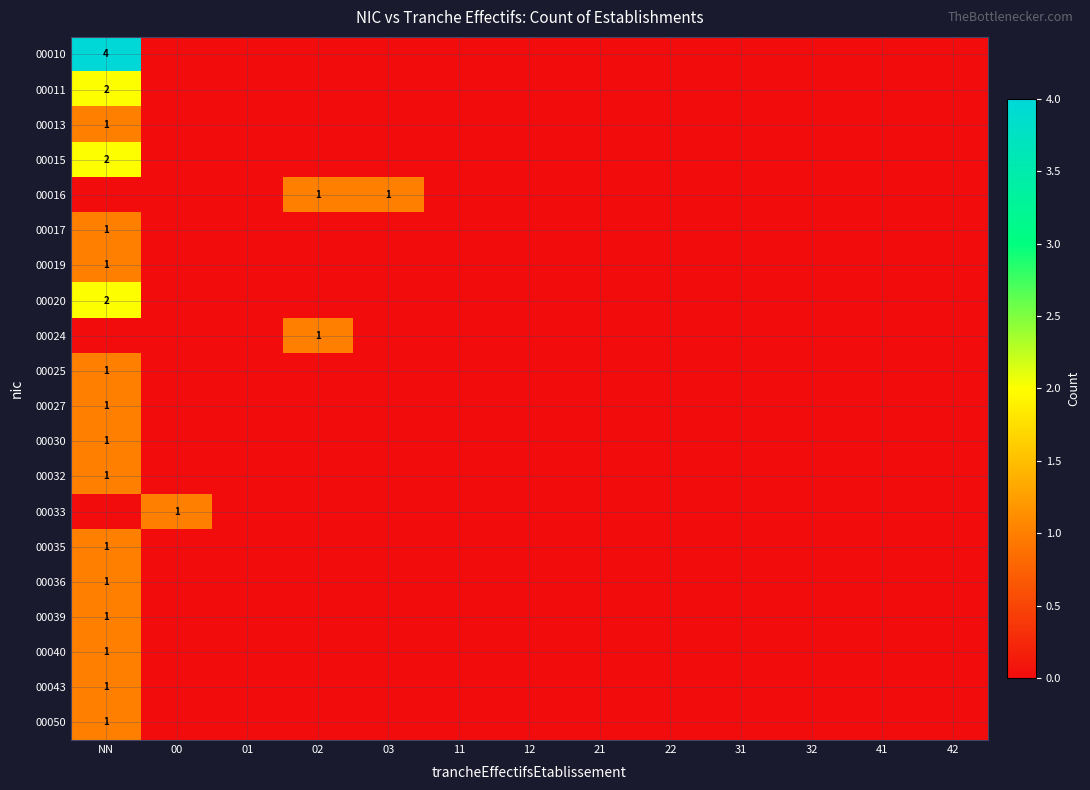

The value of 00027 at NN is 1. True or false?

True